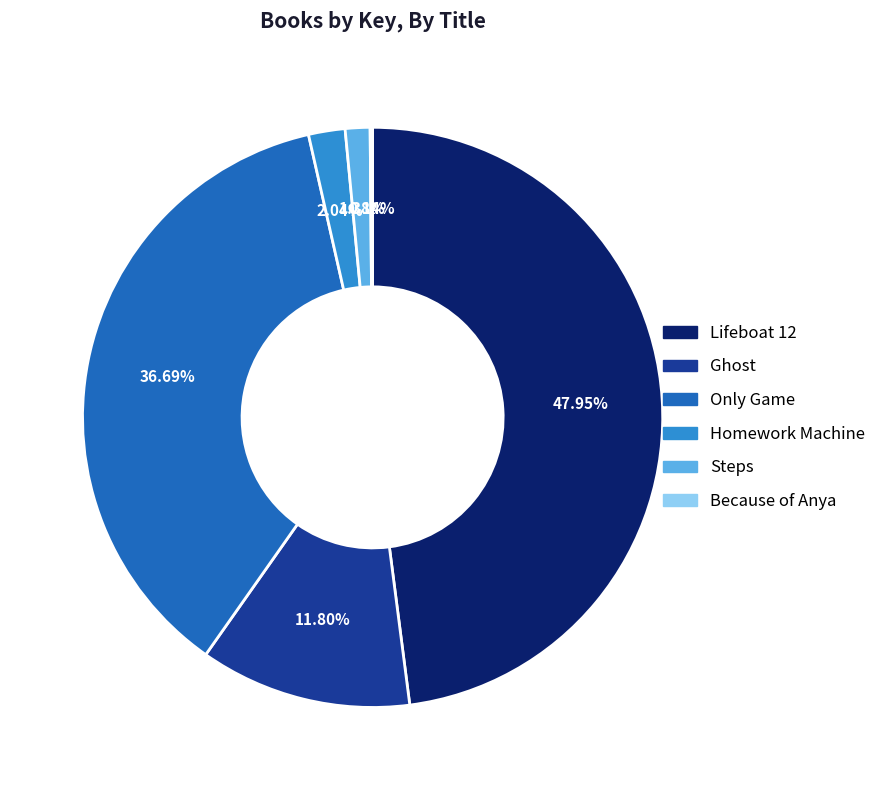

Is there any slice that represents more than half of the pie?

No